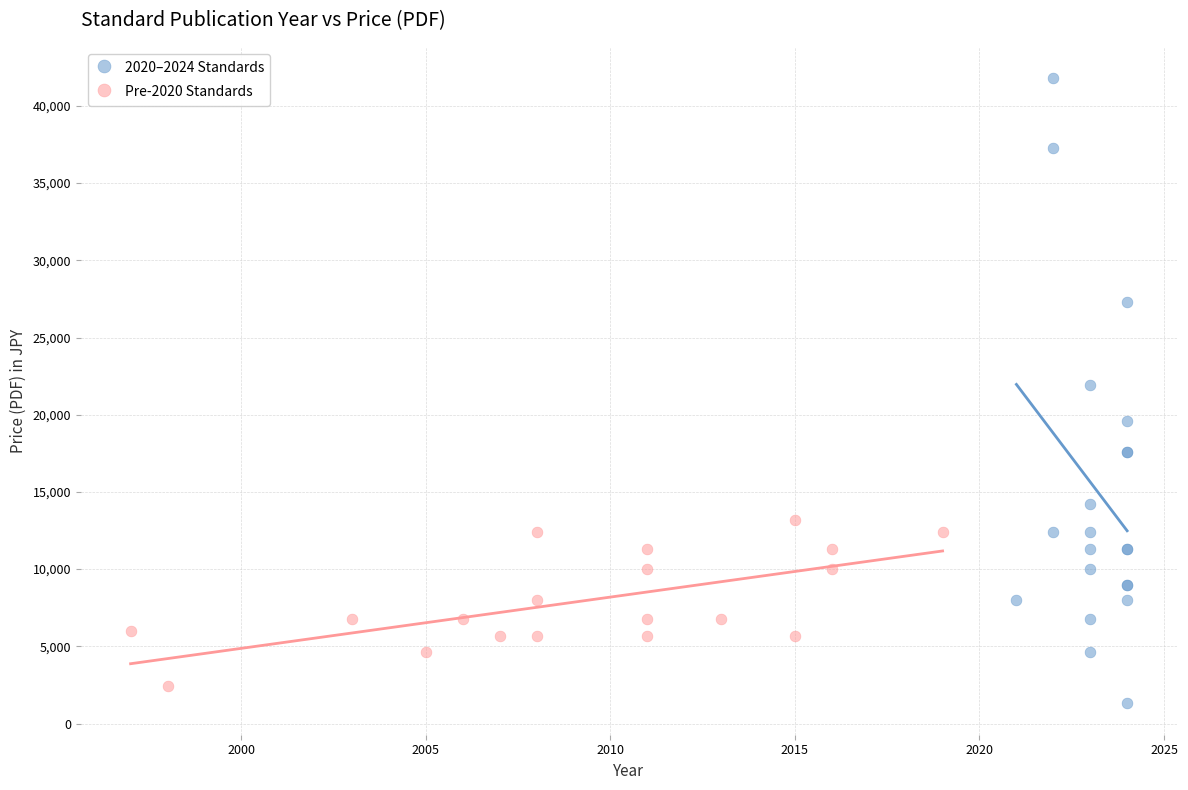

What are all the series names shown in the legend?

2020–2024 Standards, Pre-2020 Standards